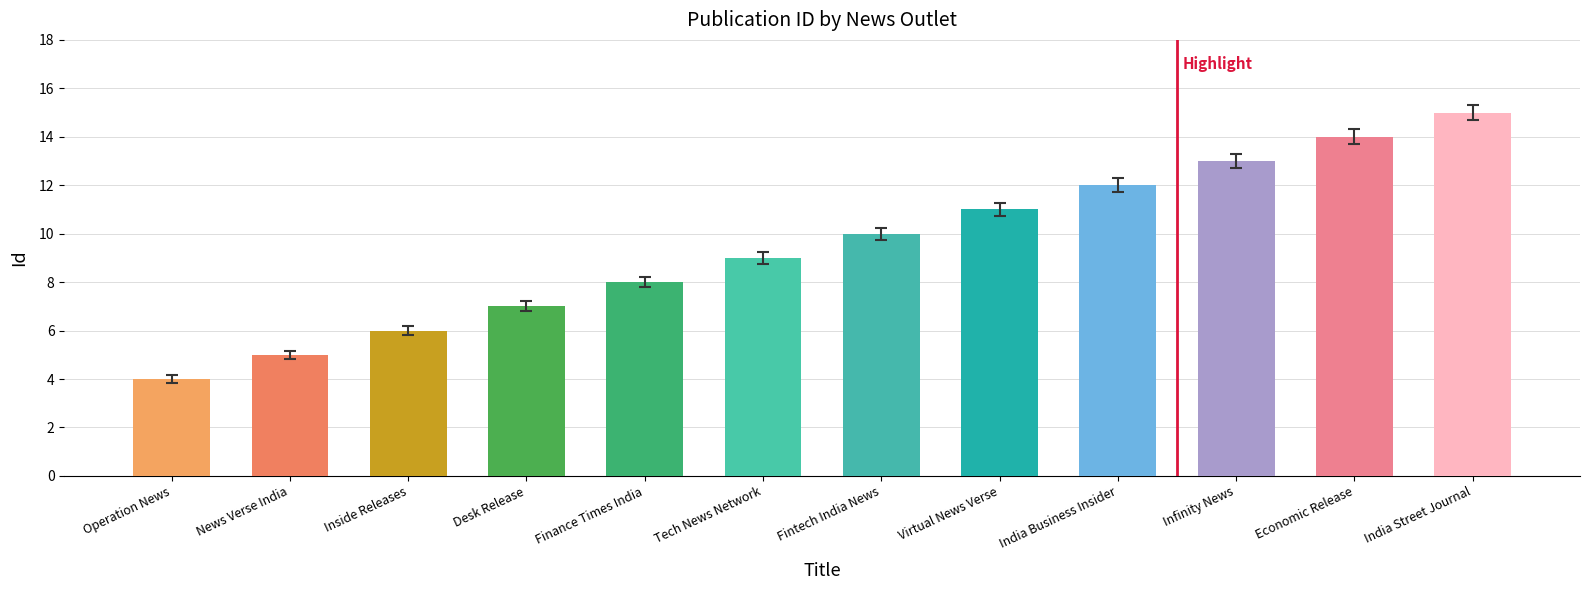

What is the label of the 12th bar from the right?

Operation News